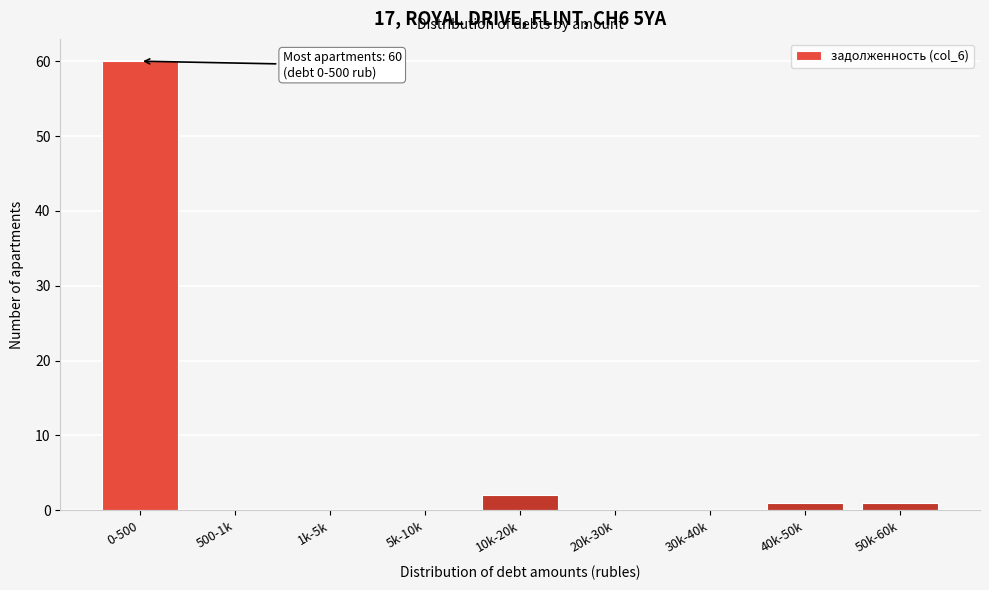

Reading left to right, what are all the values shown in this chart?

0-500=60	500-1k=0	1k-5k=0	5k-10k=0	10k-20k=2	20k-30k=0	30k-40k=0	40k-50k=1	50k-60k=1